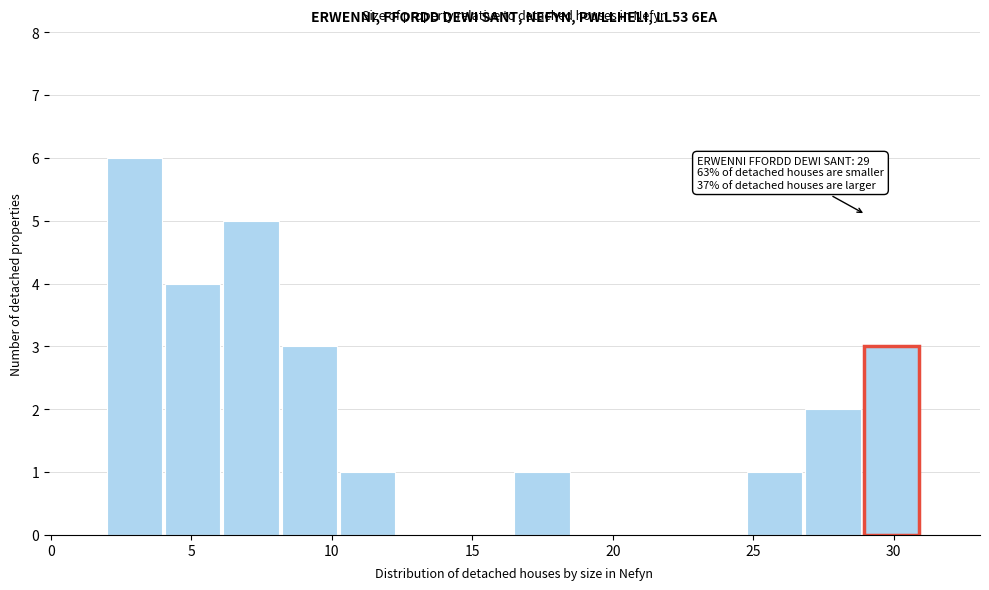

Which range on the x-axis has the tallest bar?

2.0 to 4.0